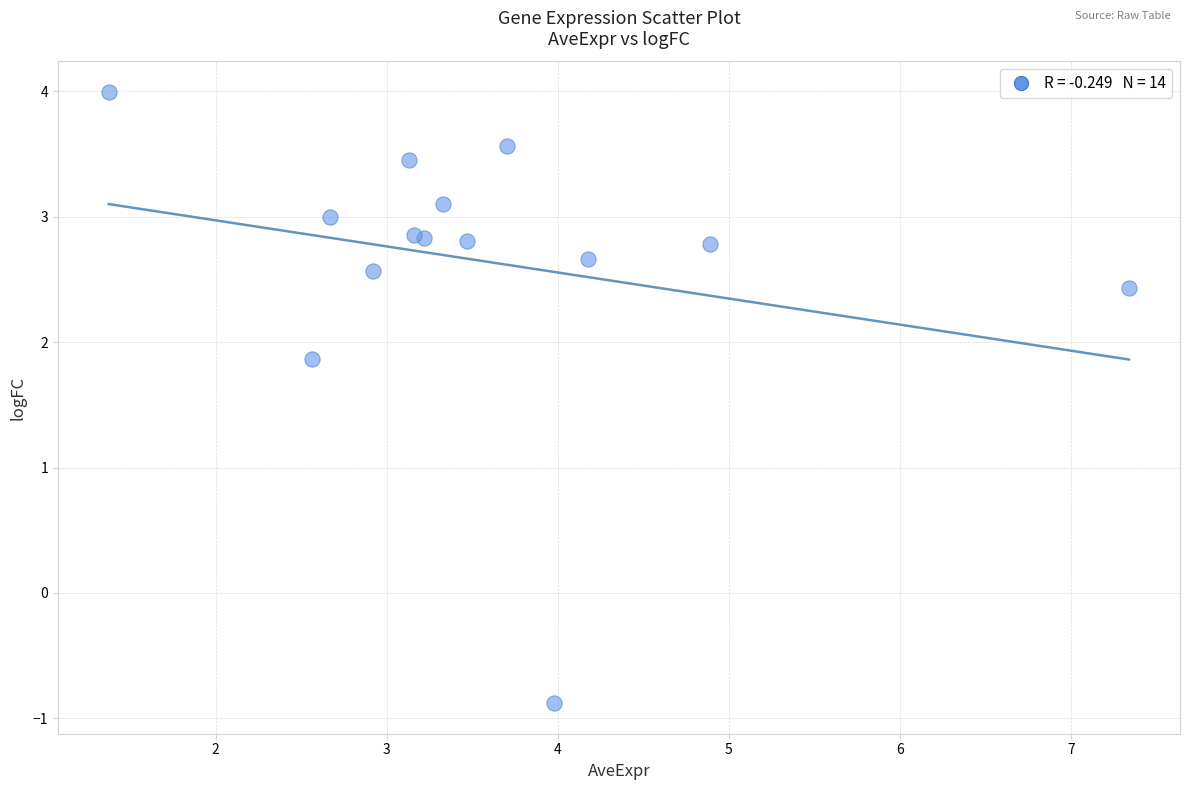

What Y value in the scatter plot is closest to 1?

1.9